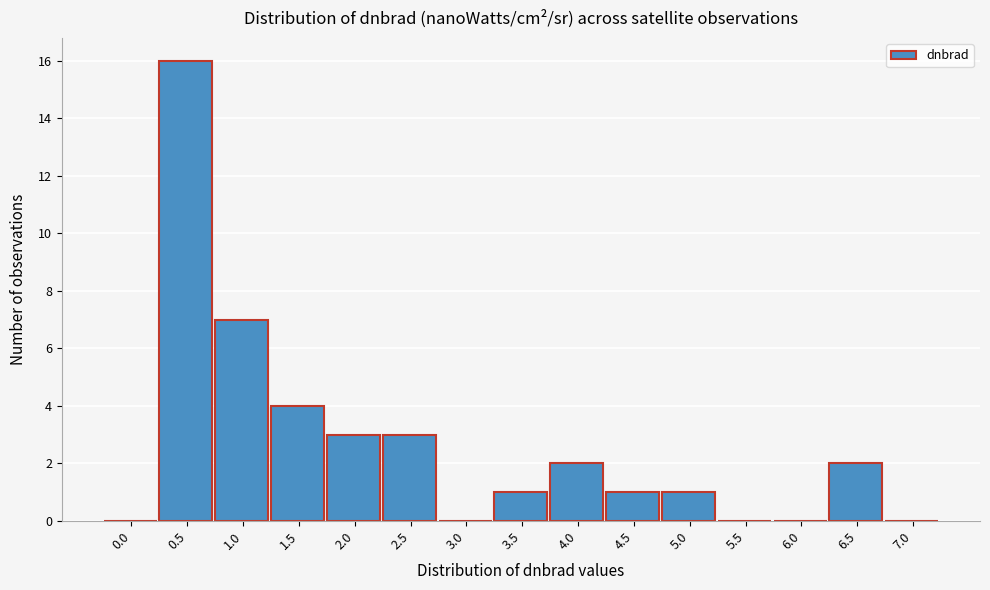

Reading right to left, what are all the values shown in this chart?

7.0=0	6.5=2	6.0=0	5.5=0	5.0=1	4.5=1	4.0=2	3.5=1	3.0=0	2.5=3	2.0=3	1.5=4	1.0=7	0.5=16	0.0=0